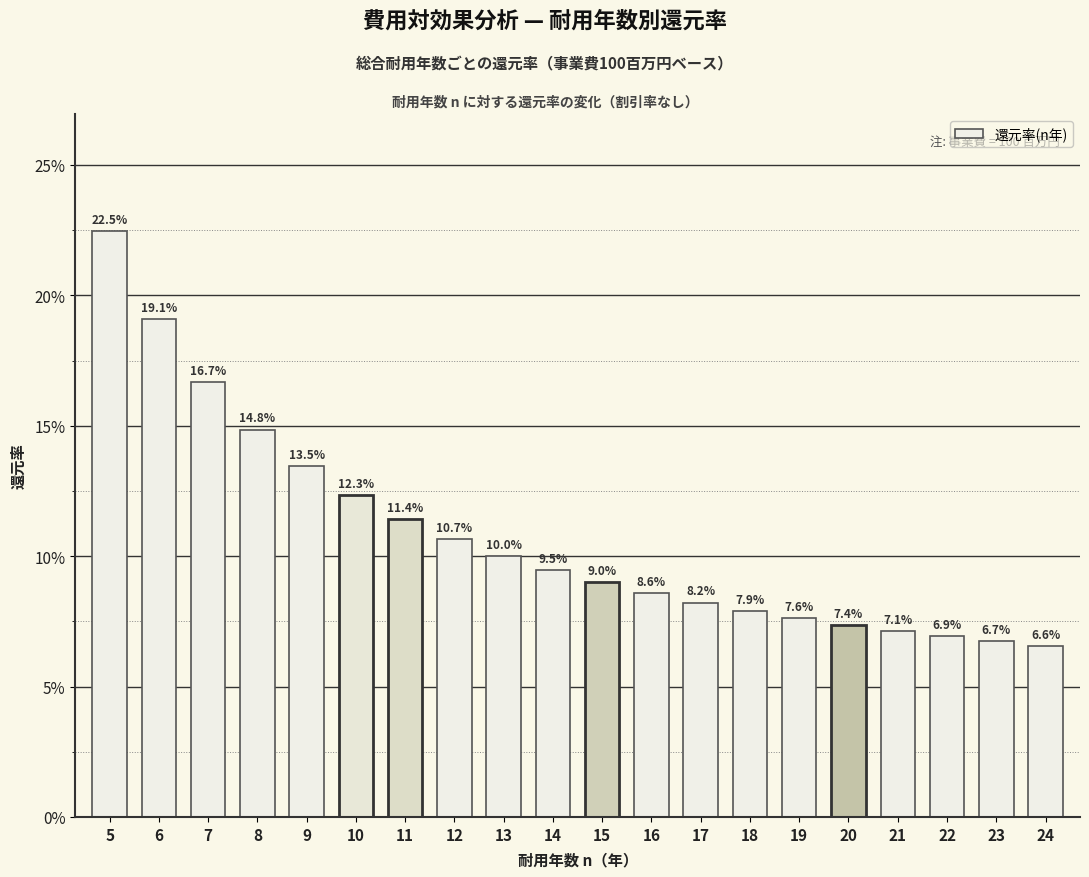

What value does the data have at 7?

0.2